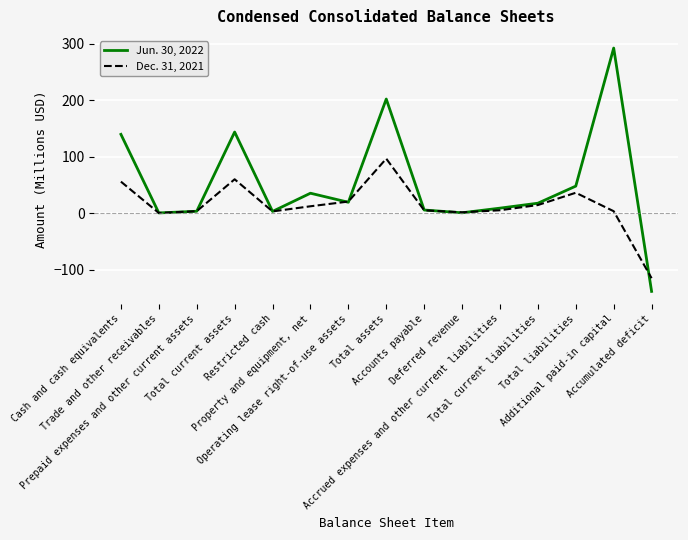

Which series has the largest range (max minus min)?

Jun. 30, 2022